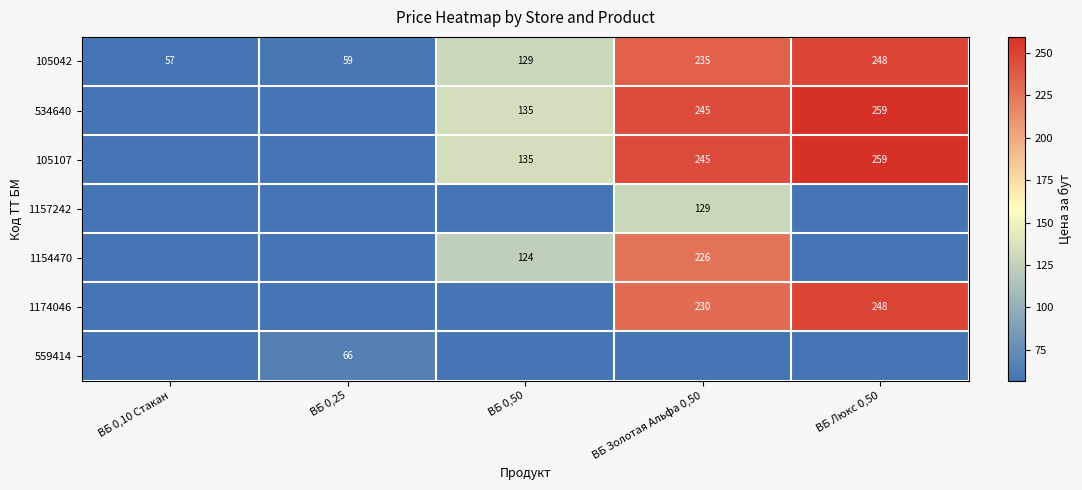

What is the sum of the 105107 values at ВБ Золотая Альфа 0,50 and ВБ 0,50?

380